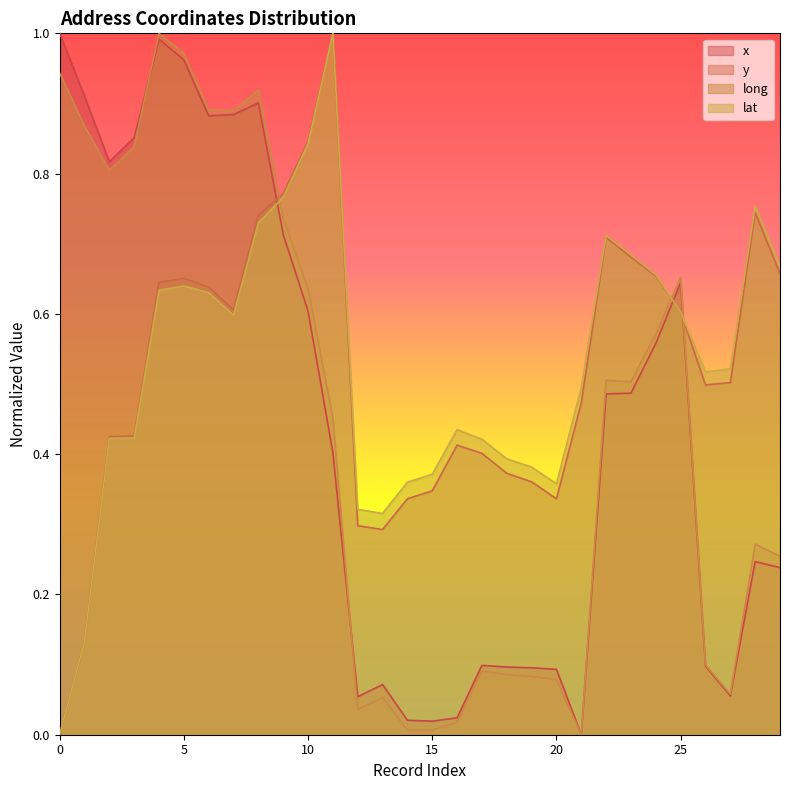

What is the label of the 7th point from the left?

6